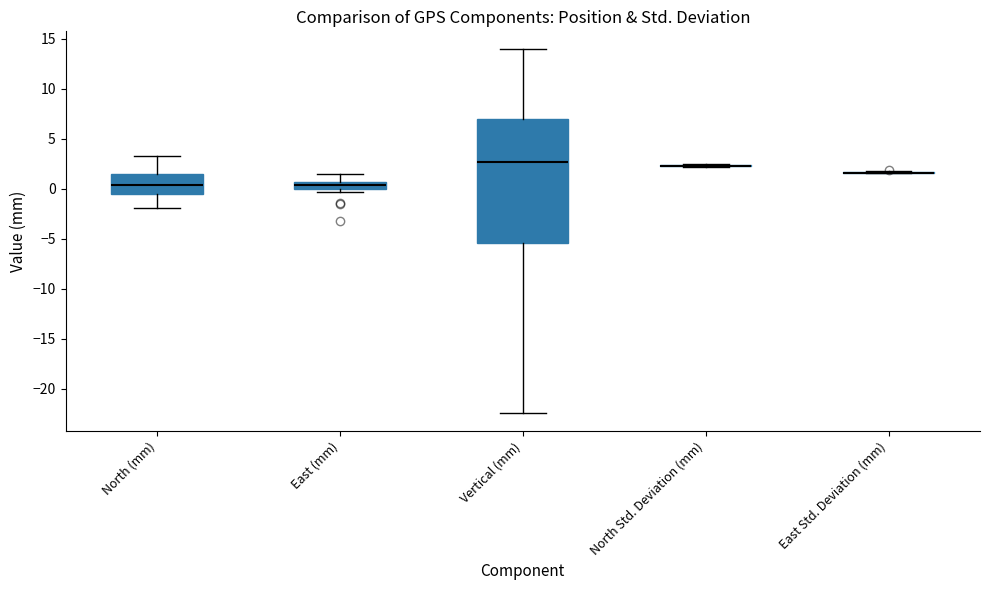

Which box is the tallest, from its lower edge to its upper edge?

Vertical (mm)